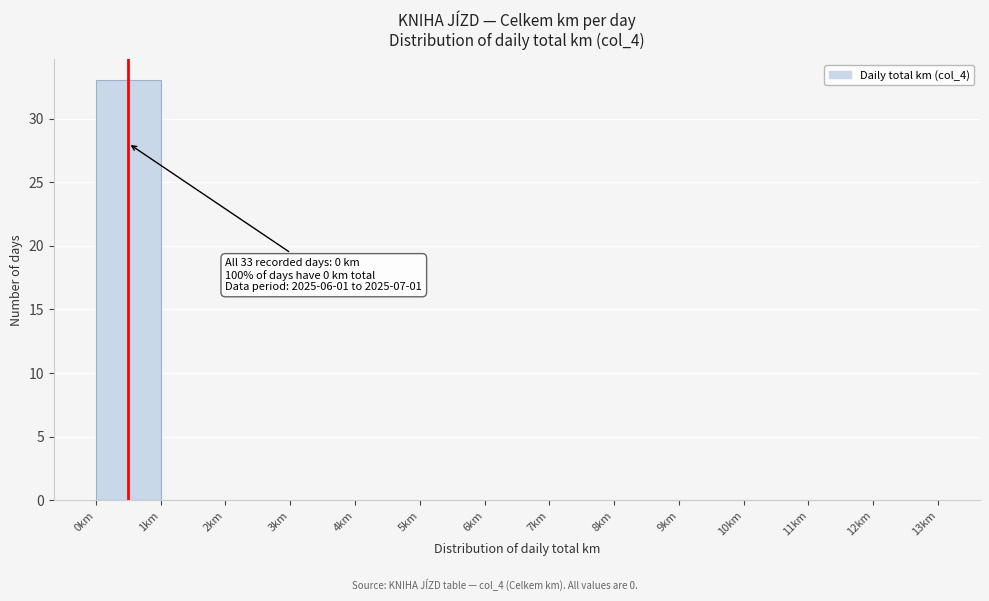

Over which range of the x-axis is the bar tallest?

0 to 1